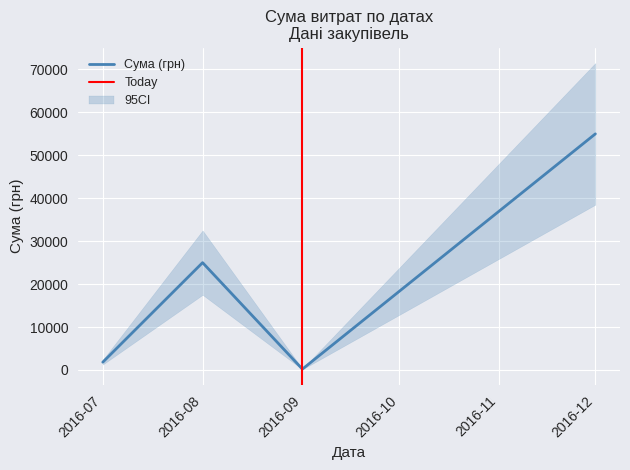

True or false: Сума (грн) has more than 0 points higher than both neighbors.

True